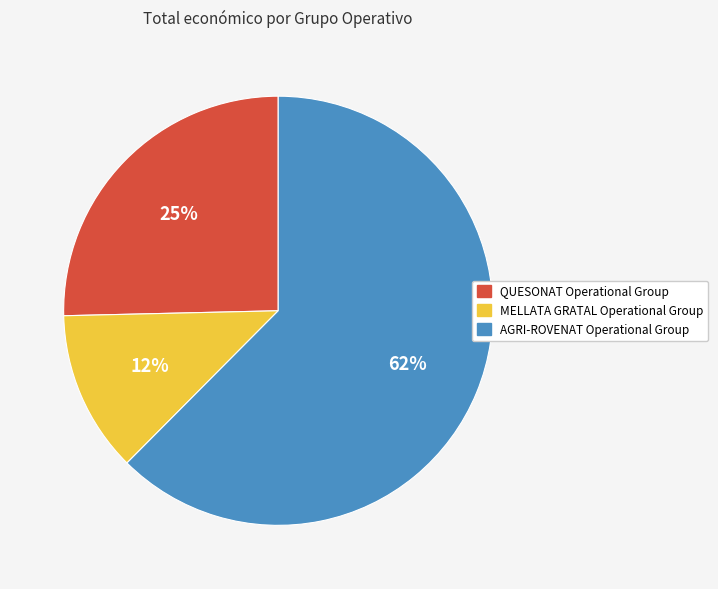

Do MELLATA GRATAL Operational Group and AGRI-ROVENAT Operational Group together represent more than half of the pie?

Yes